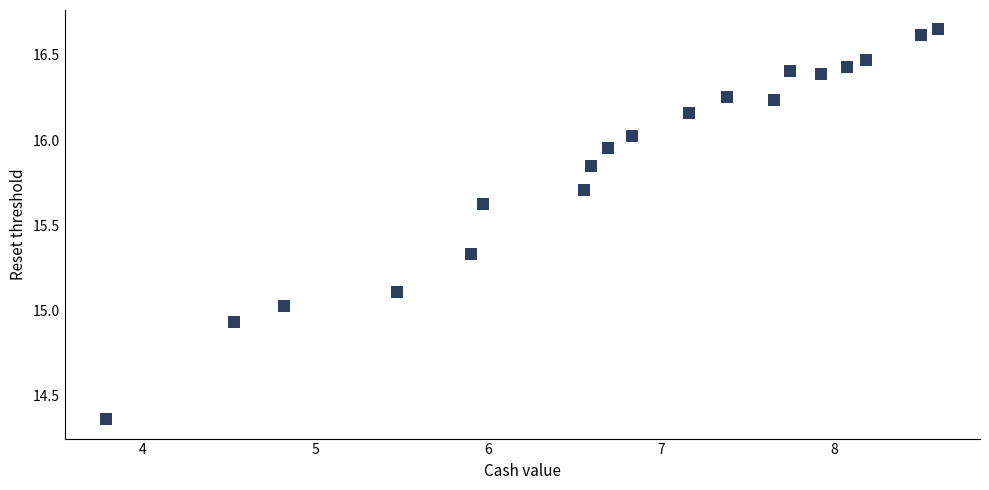

What is the range of Y values (max minus min)?

2.3